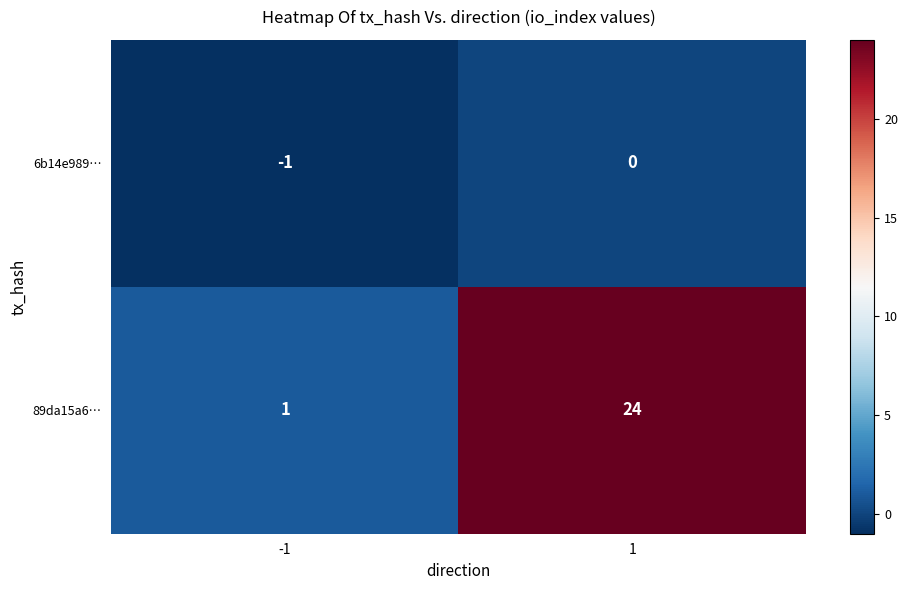

True or false: 89da15a6… has a value of 2 at -1.

False